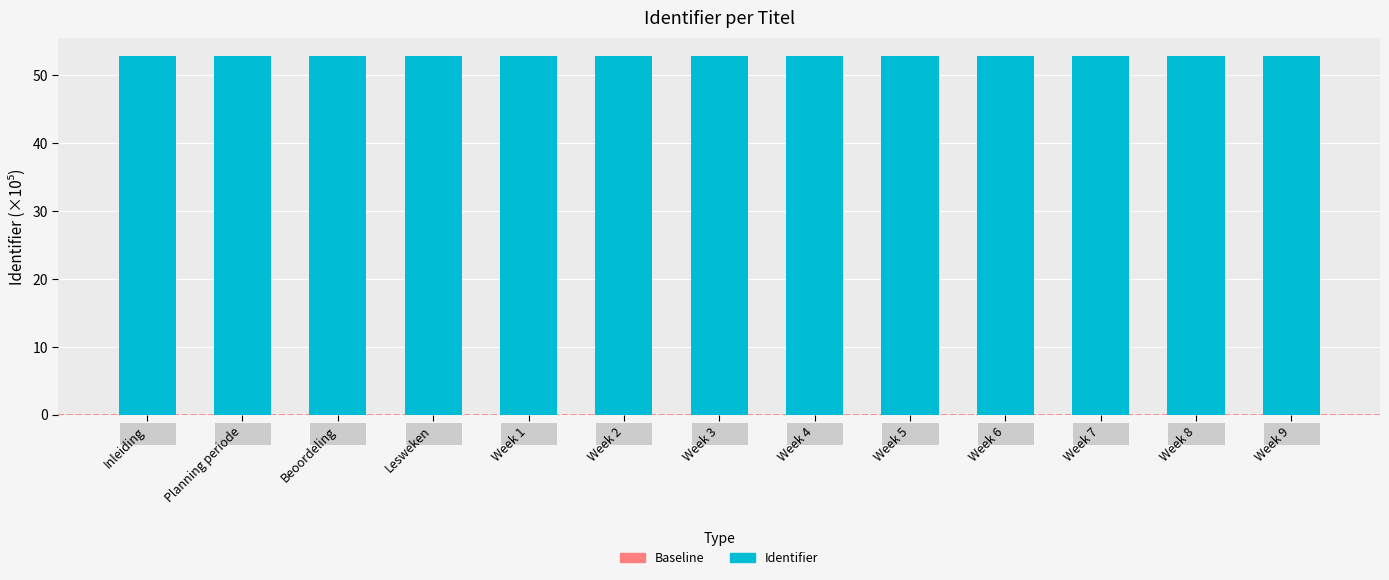

Approximately how many times larger is the value at Week 2 compared to Week 5?

1.0